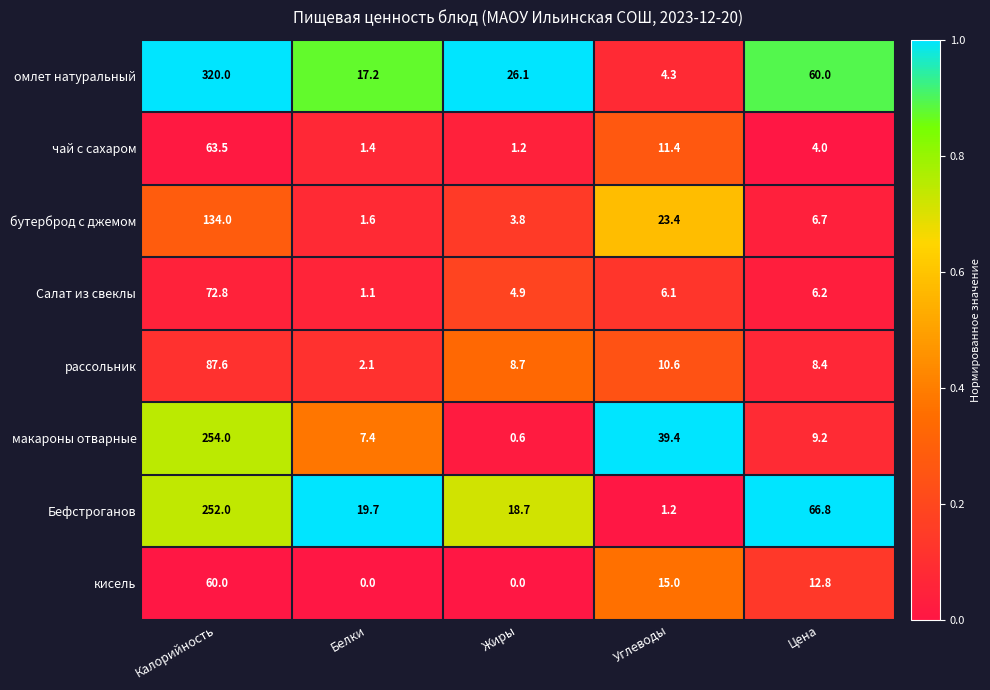

At Жиры, list the series in order from smallest to largest.

кисель, макароны отварные, чай с сахаром, бутерброд с джемом, Салат из свеклы, рассольник, Бефстроганов, омлет натуральный